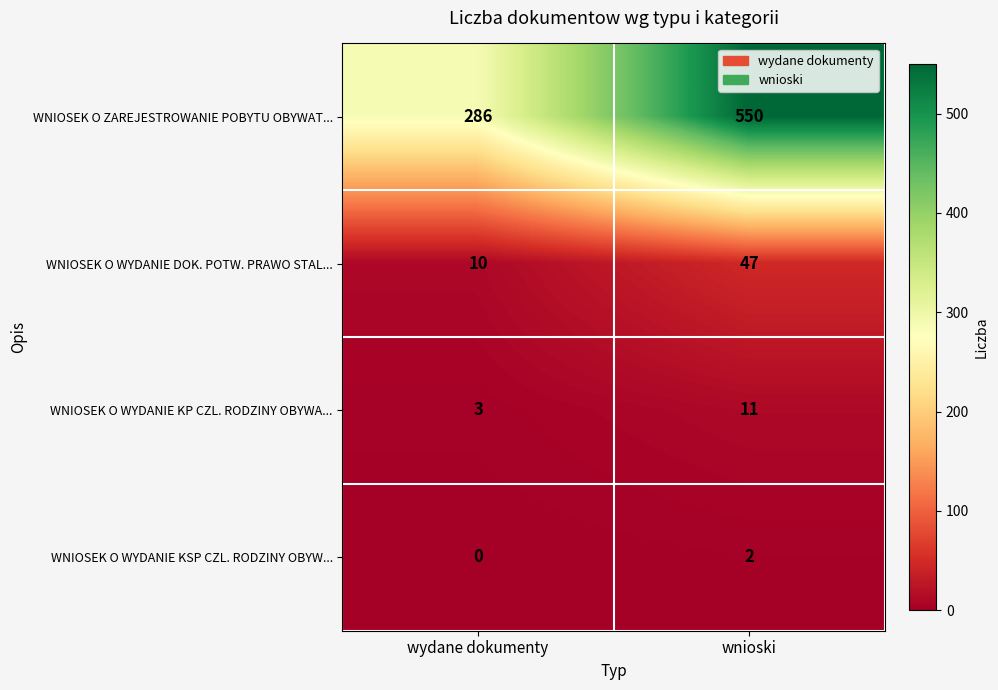

Which series has the largest total across all categories?

WNIOSEK O ZAREJESTROWANIE POBYTU OBYWAT...